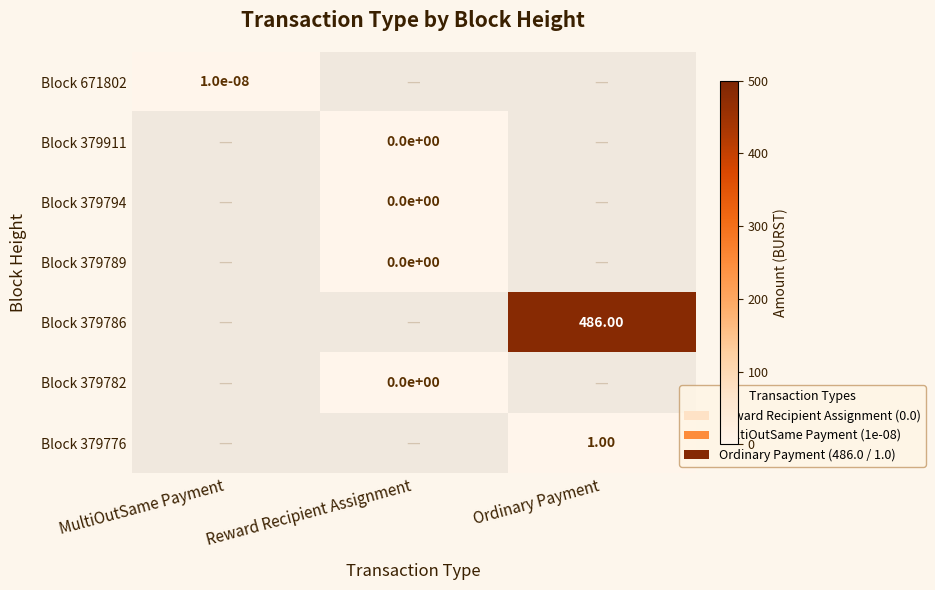

True or false: Block 379789 has a value of 0.0 at Reward Recipient Assignment.

True